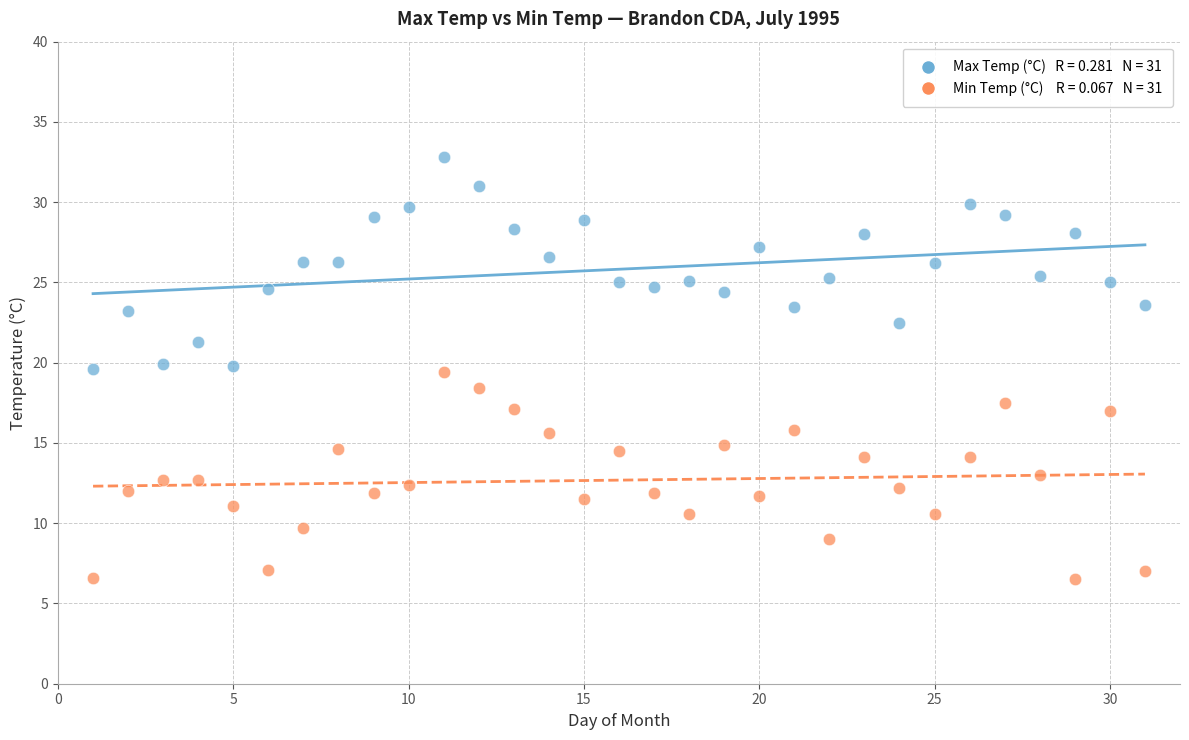

Across all data points, what is the range of Y values (max minus min)?

26.3